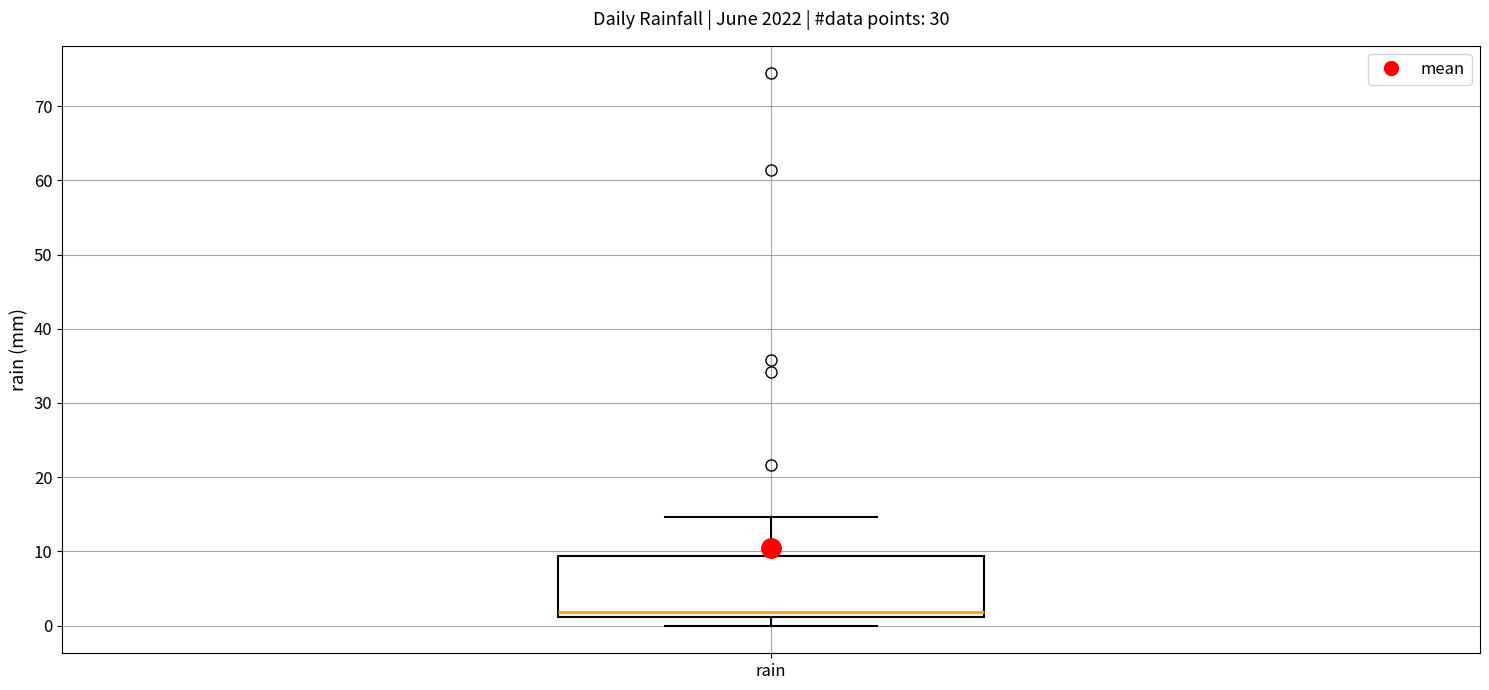

Transcribe this box plot: give where the median line is, the range the box spans, and where the two whiskers end, as read against the y-axis. The values are not printed on the chart, so give them approximately, as read against the axis.

median 2, box 1 to 9, whiskers 0 to 15